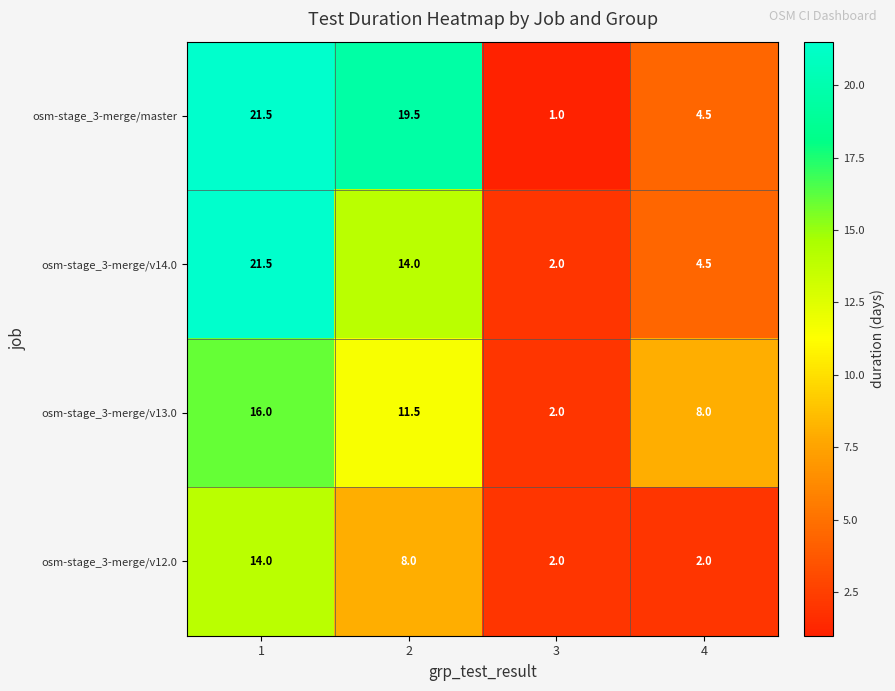

List the labels in order of osm-stage_3-merge/v14.0 value, smallest first.

3, 4, 2, 1